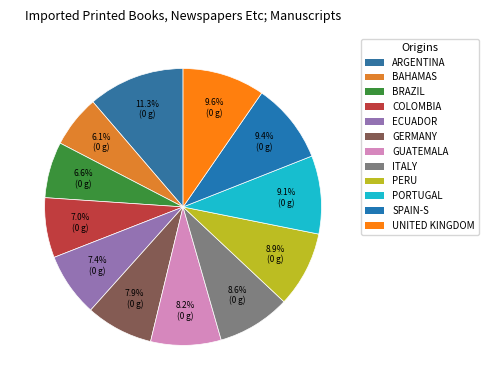

To the nearest percent, what is the average slice percentage?

8%